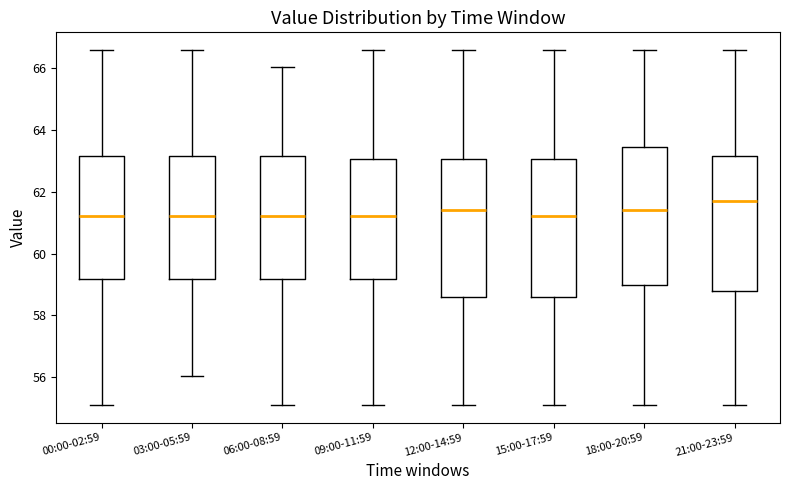

Where does the lower whisker of the box for 09:00-11:59 end on the y-axis? The values are not printed on the chart, so give them approximately, as read against the axis.

55.2